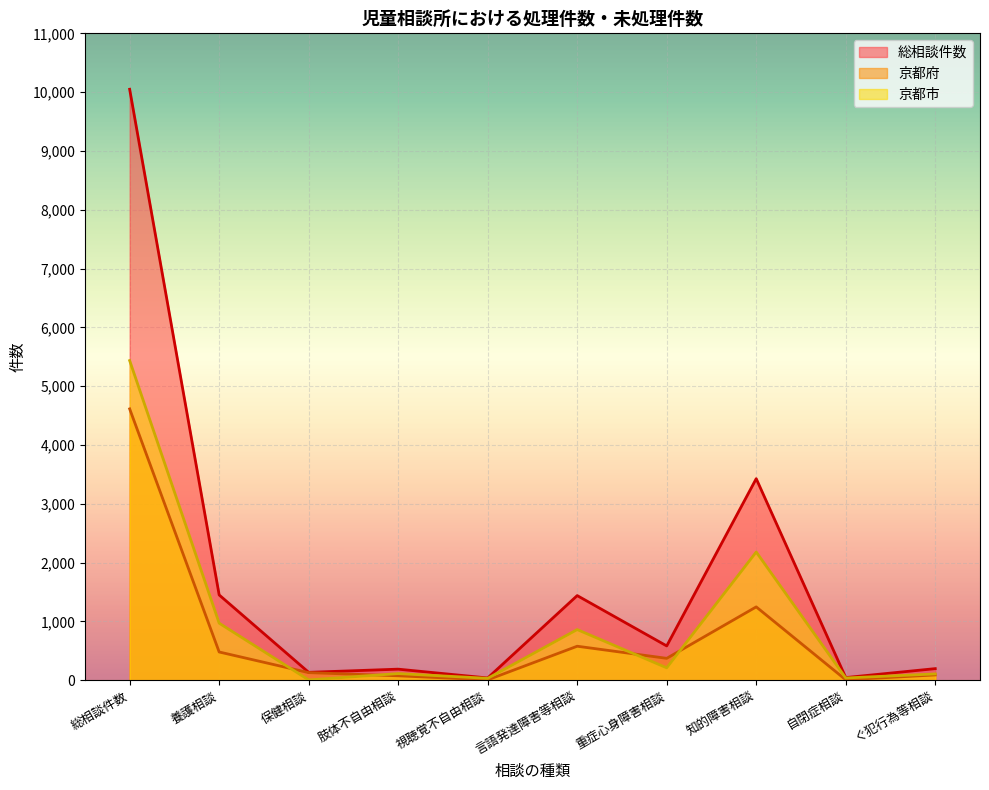

At which label does 京都府 reach its peak?

総相談件数